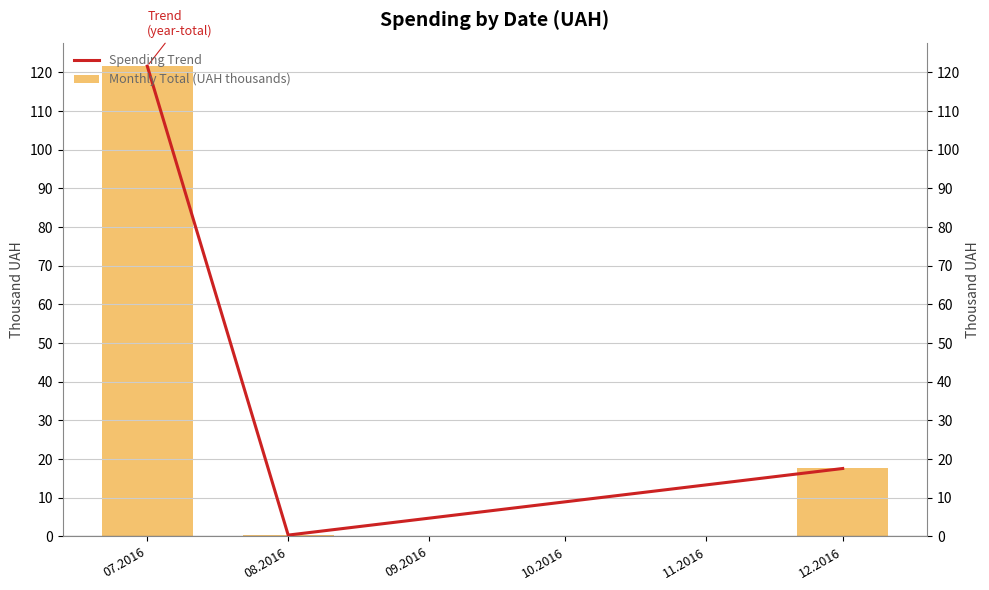

True or false: Monthly Total (UAH thousands) has a value of 121.6 at 07.2016.

True